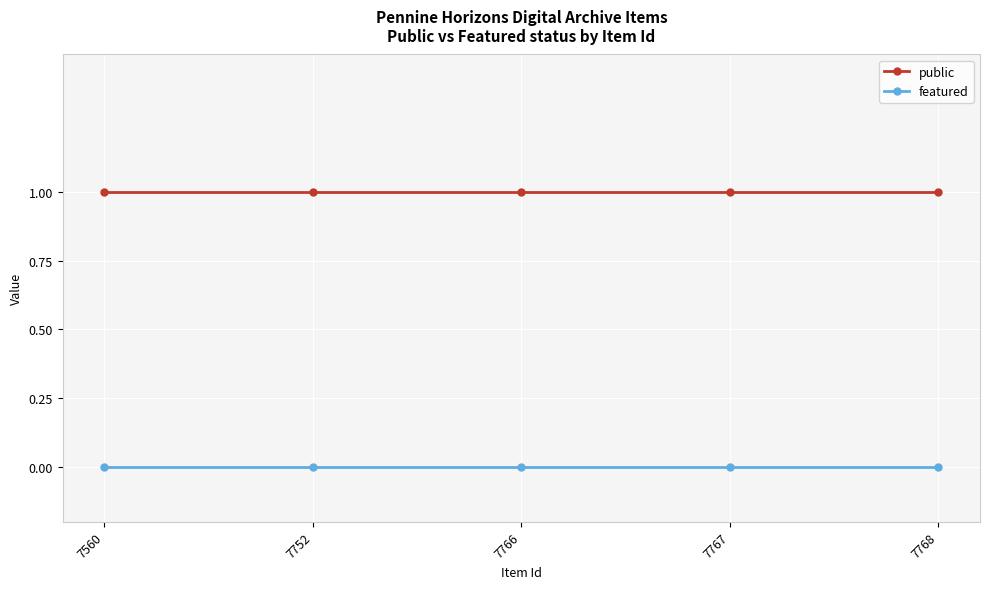

List the series in order of their overall mean, highest first.

public, featured